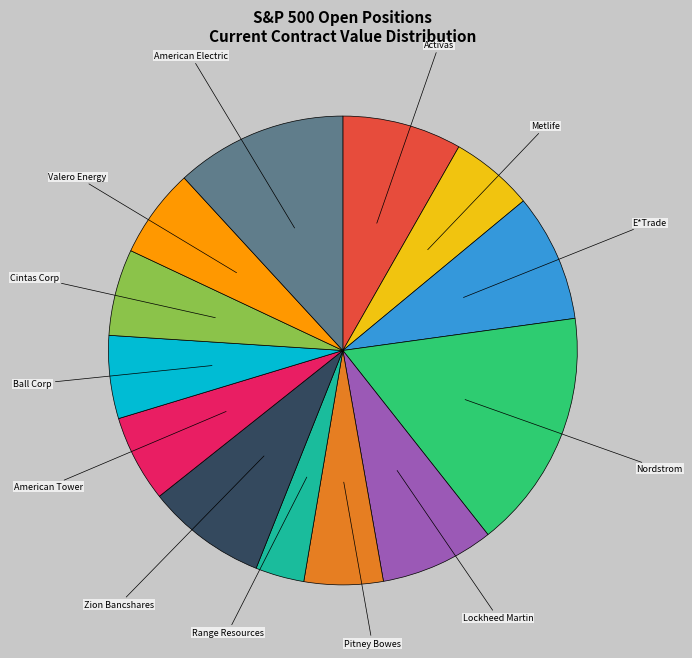

Does Range Resources account for over 50% of the chart?

No